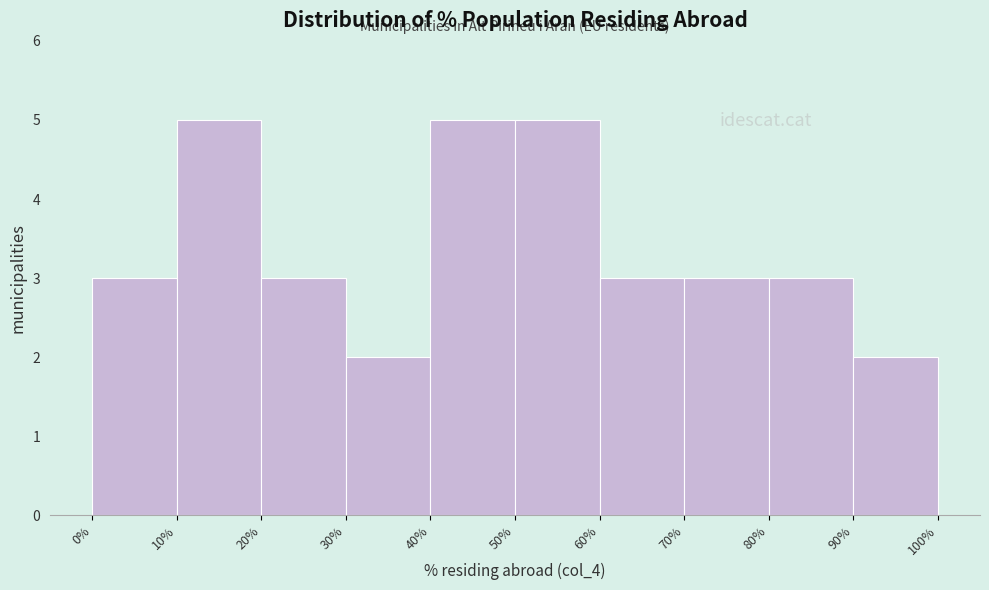

Reading left to right, transcribe this chart: for each bar, give the range it covers on the x-axis and its height. The values are not printed on the chart, so give them approximately, as read against the axis.

0% to 10%: 3
10% to 20%: 5
20% to 30%: 3
30% to 40%: 2
40% to 50%: 5
50% to 60%: 5
60% to 70%: 3
70% to 80%: 3
80% to 90%: 3
90% to 100%: 2